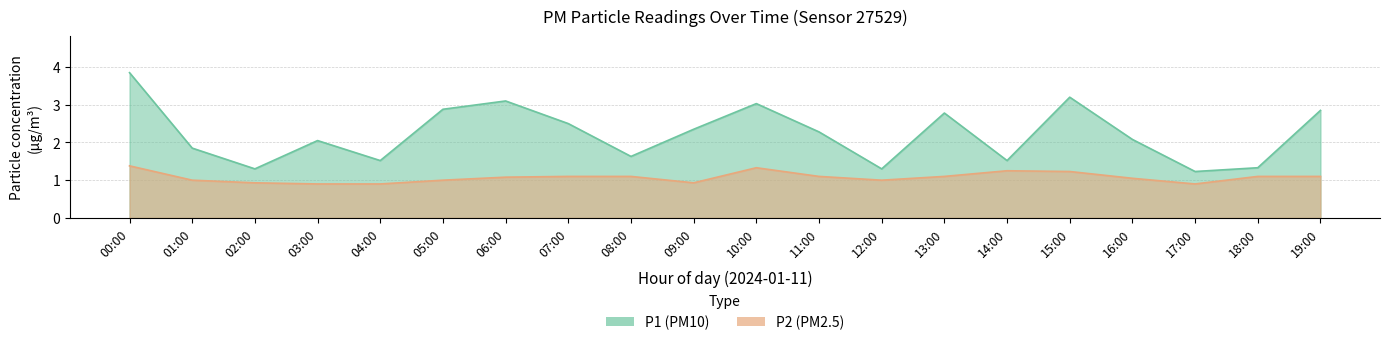

At which label is P1 closest to 2?

03:00